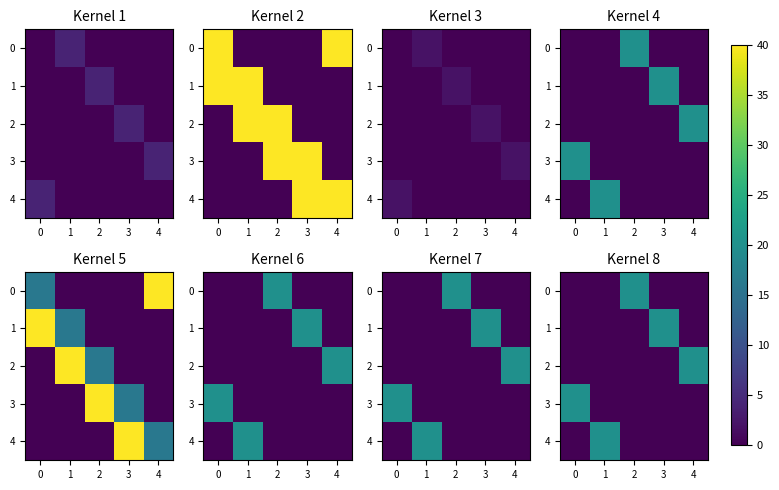

The value of 3 at 2 is 0. True or false?

True